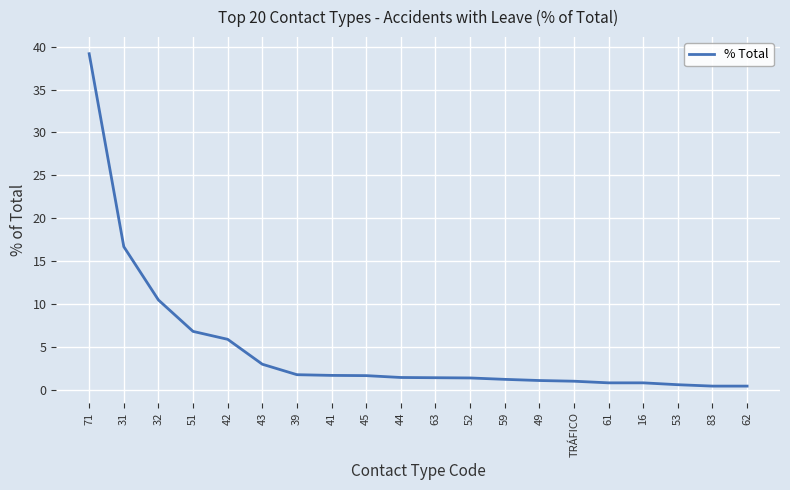

The chart shows a value of 13.9 at 71. True or false?

False